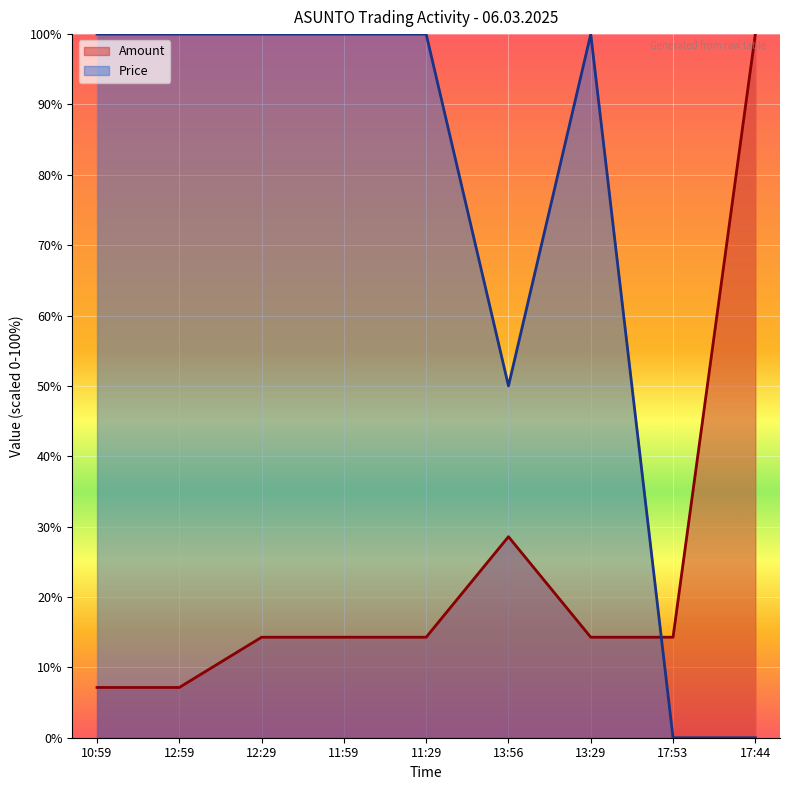

Reading left to right, transcribe all the data shown in this chart.

Amount: 7.1	7.1	14.3	14.3	14.3	28.6	14.3	14.3	100.0
Price: 100.0	100.0	100.0	100.0	100.0	50.0	100.0	0.0	0.0